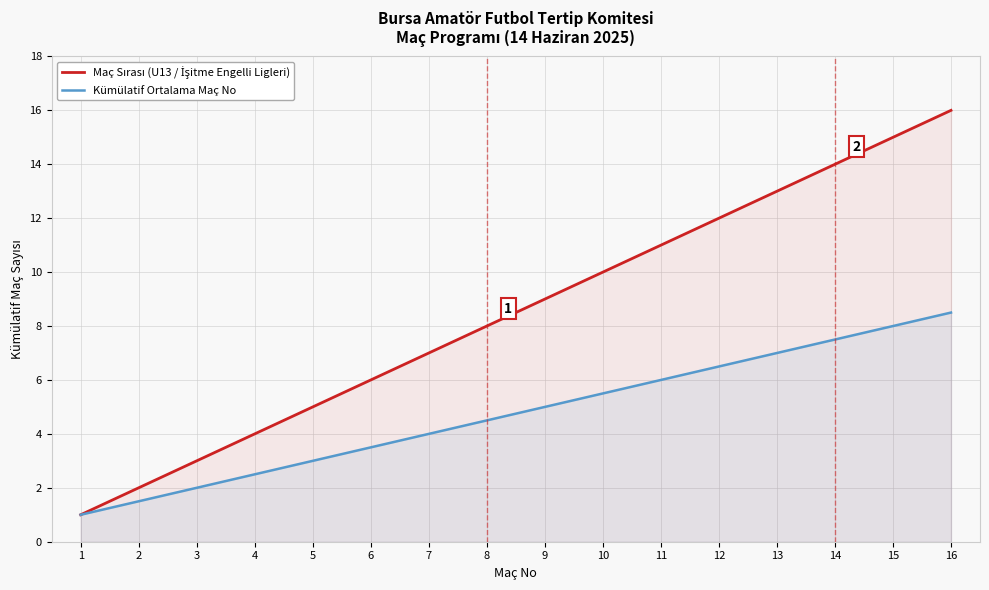

What is the difference between the highest and lowest values at 16?

7.5